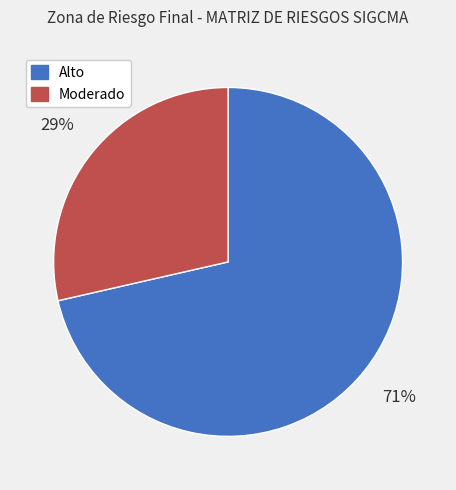

Which has a higher value, Alto or Moderado?

Alto